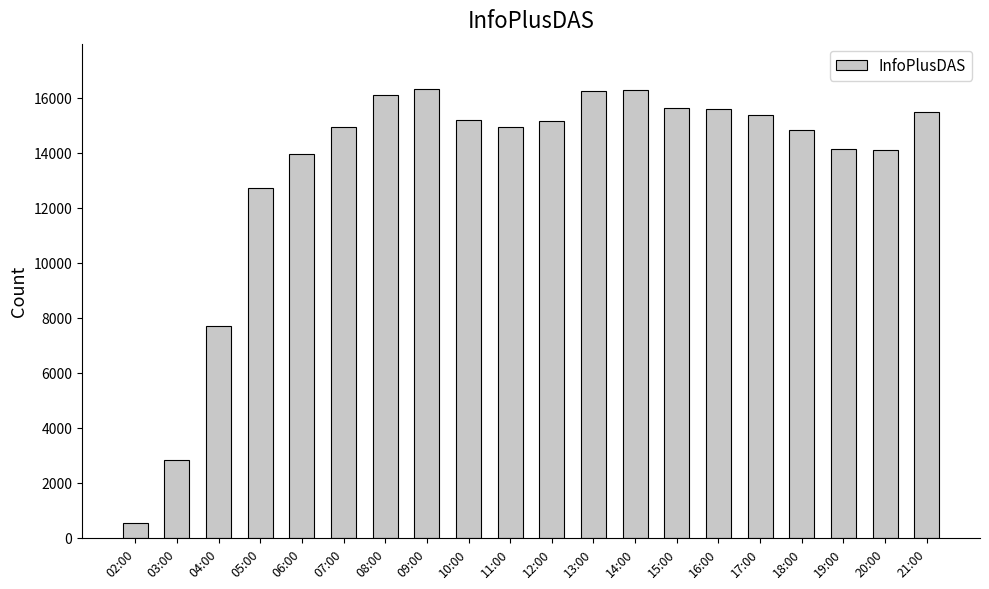

Approximately how many times larger is the value at 18:00 compared to 06:00?

1.1